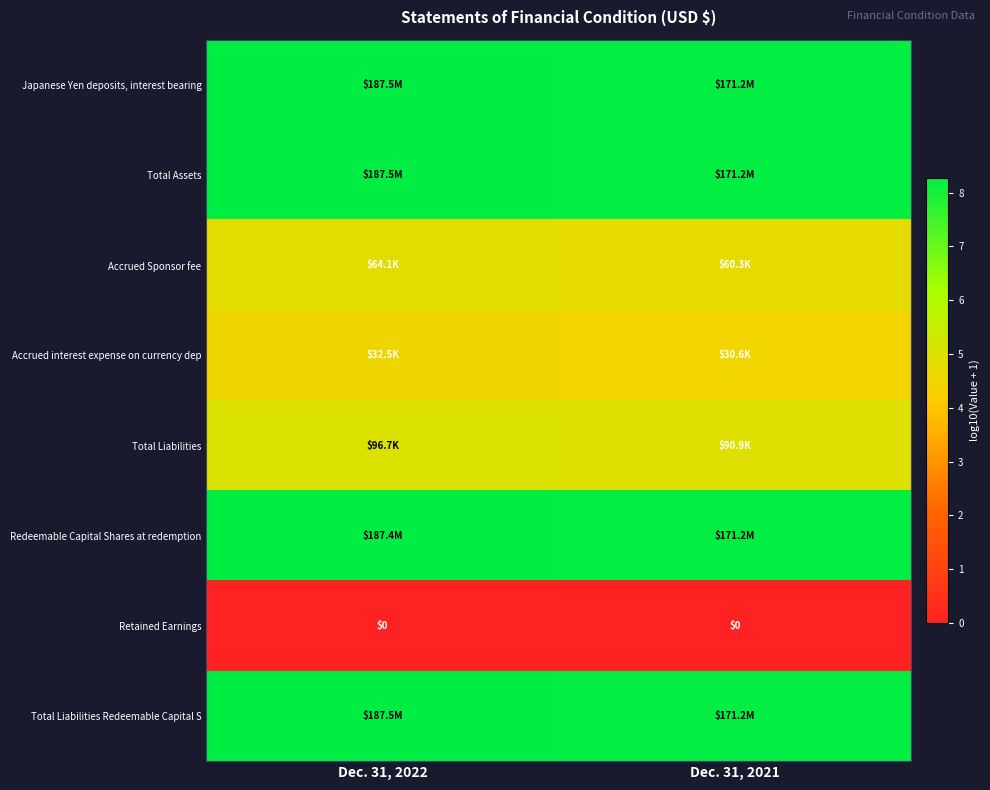

What is the minimum value for Total Liabilities Redeemable Capital S?

8.2